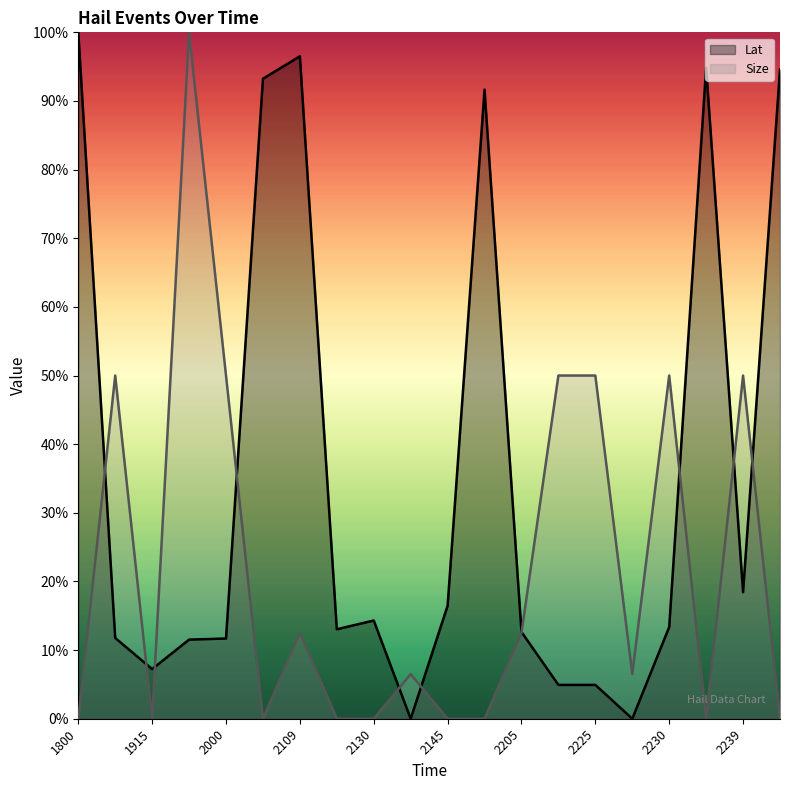

Where is the first local minimum for Size?

1915